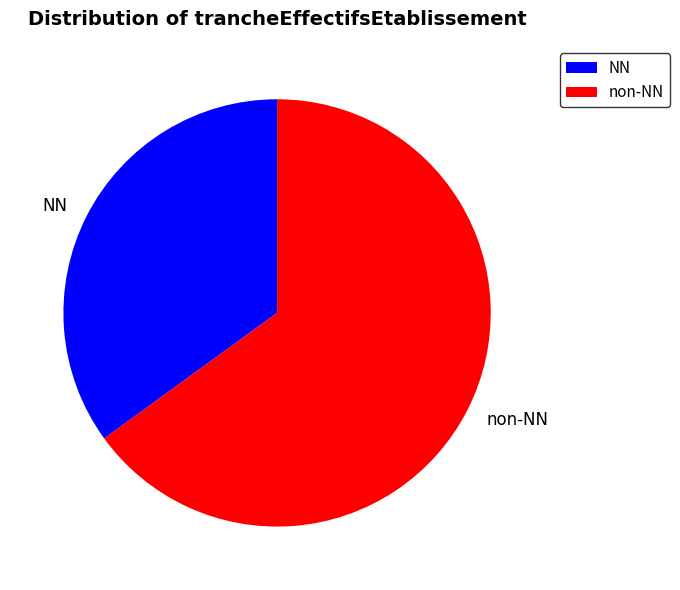

The NN slice represents 49% of the pie. True or false?

False